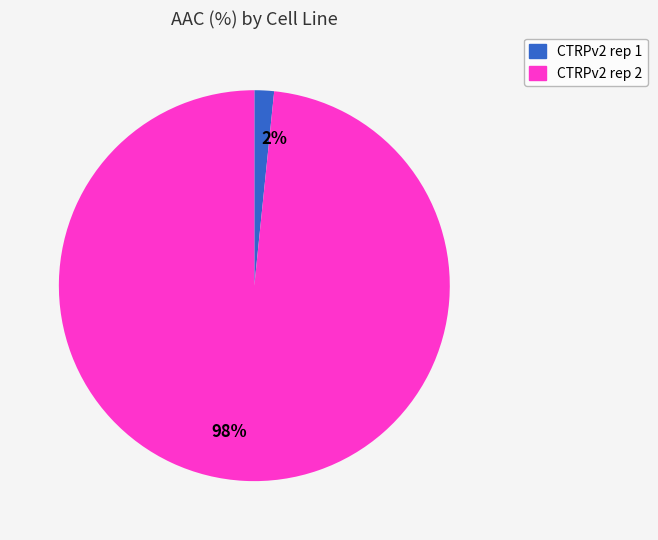

Which category accounts for the majority?

98%